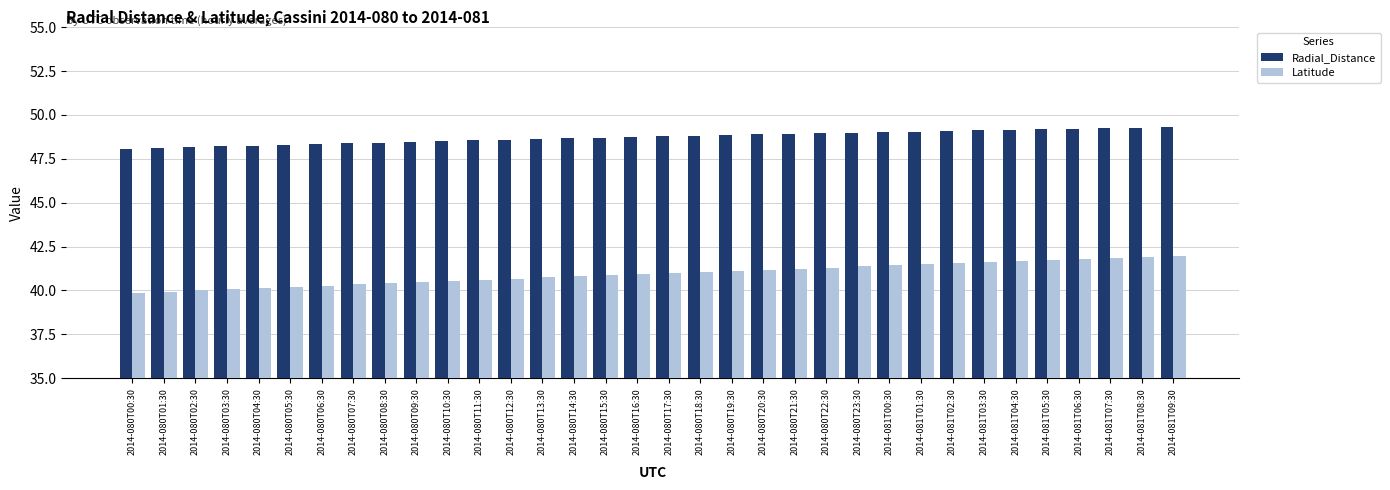

Which series has the largest range (max minus min)?

Latitude